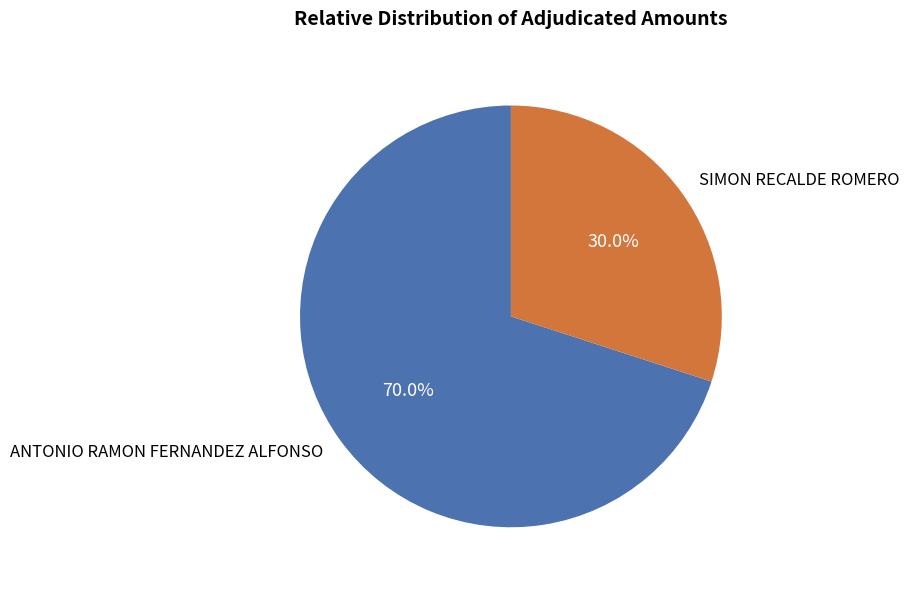

How many slices are in this pie chart?

2